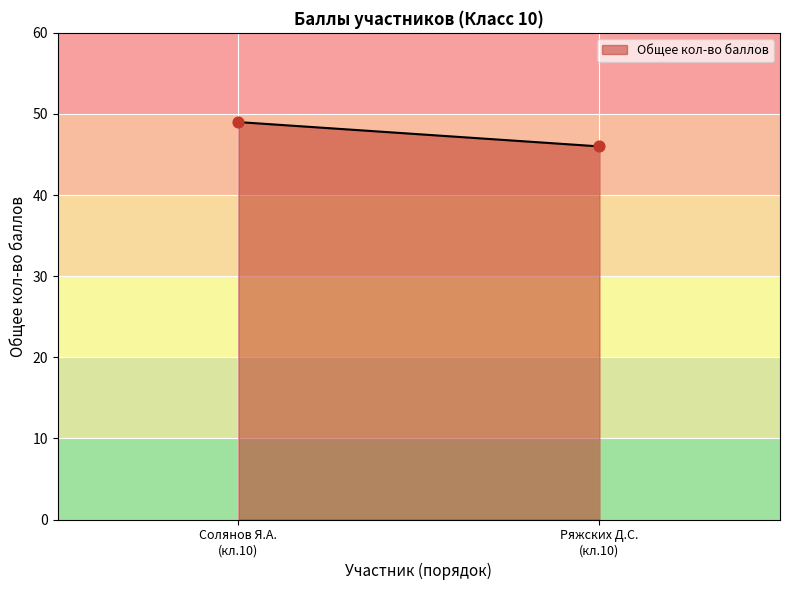

At how many categories does at least one series exceed 0?

2